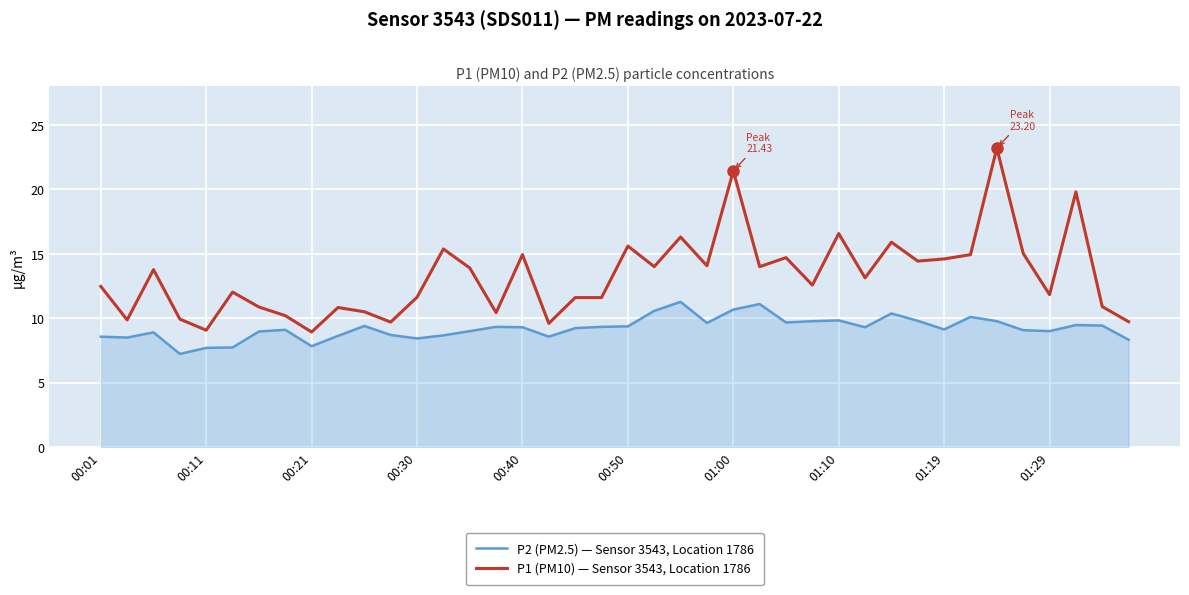

Count the number of data series in this chart.

2